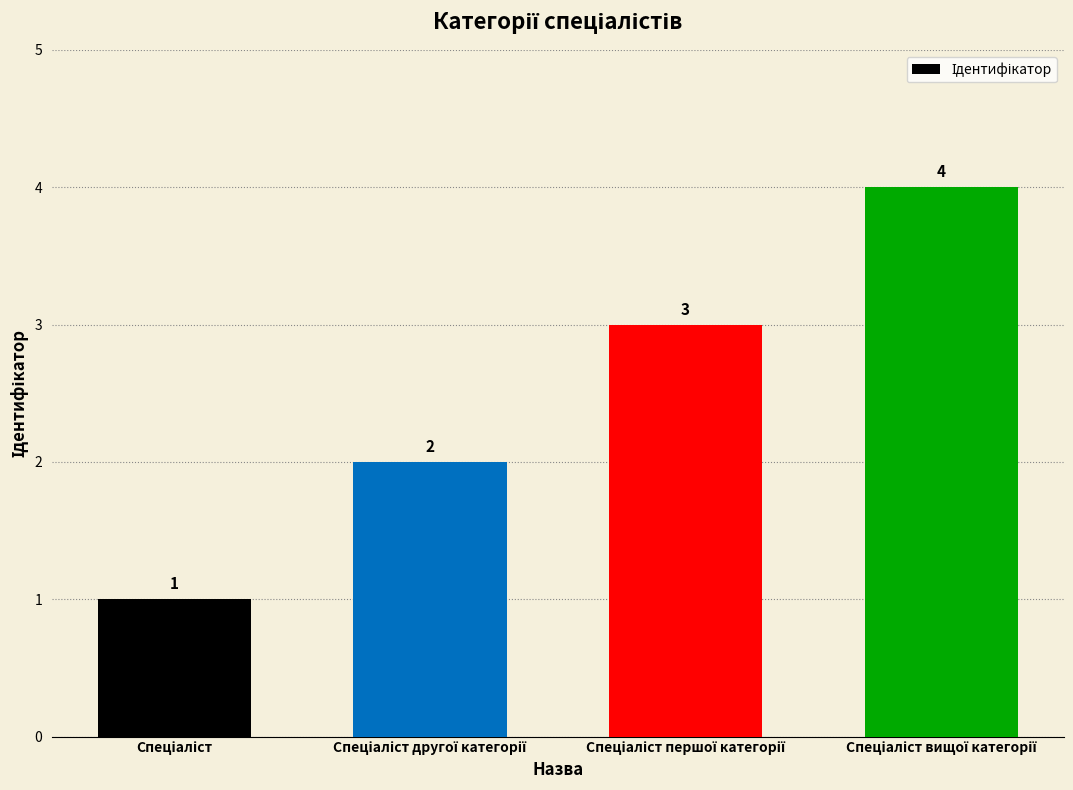

How many values are below 3?

2